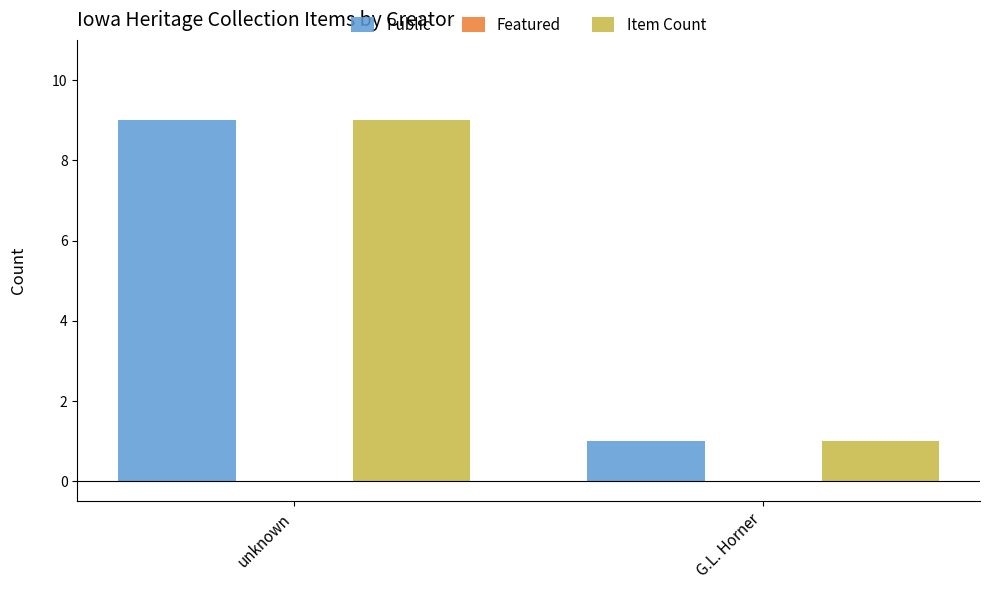

At which category is the sum across all series the highest?

unknown